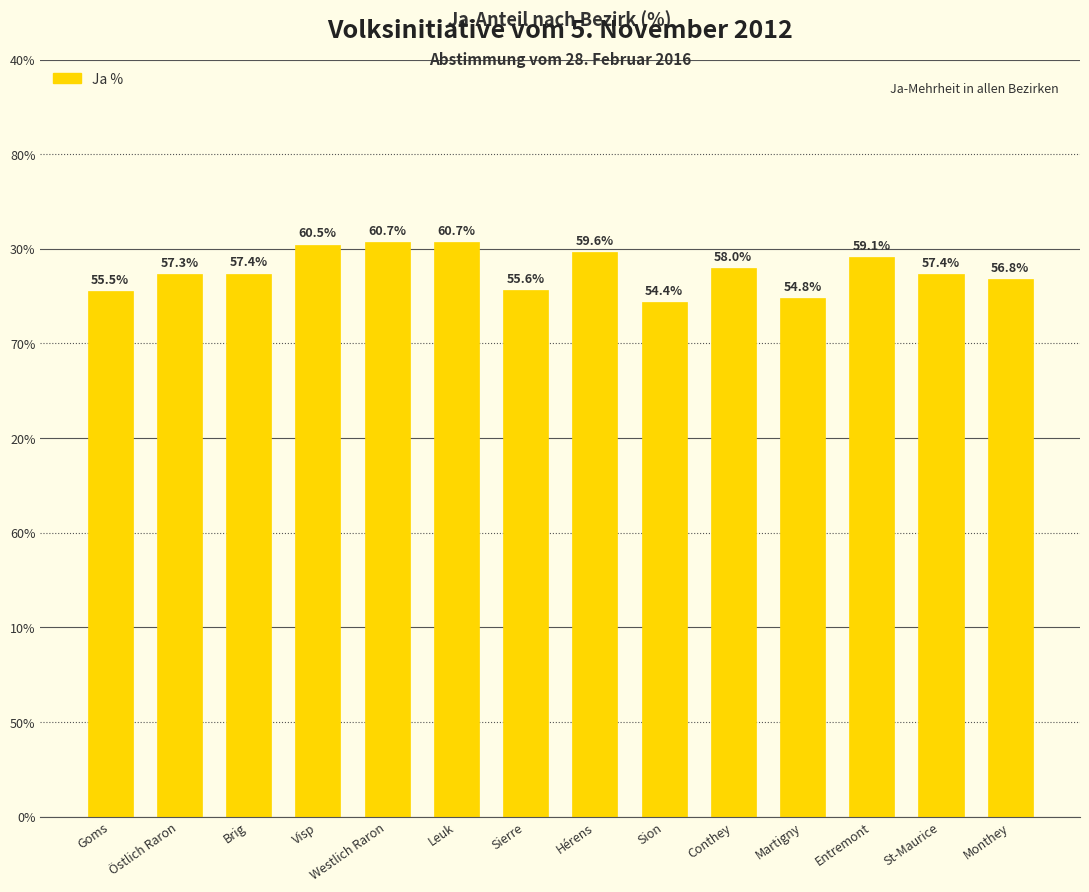

What is the value of the 10th bar from the left?

58.0